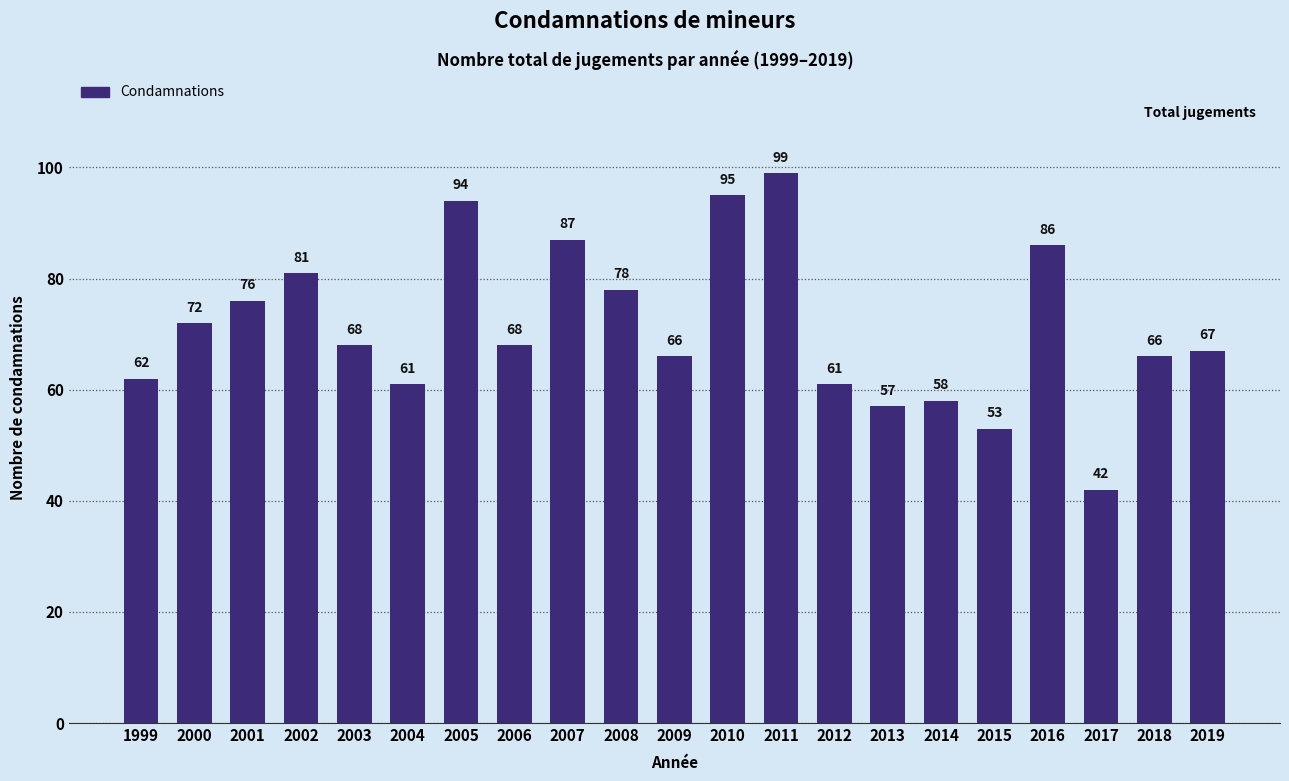

At which category does the chart reach its minimum across all series?

2017